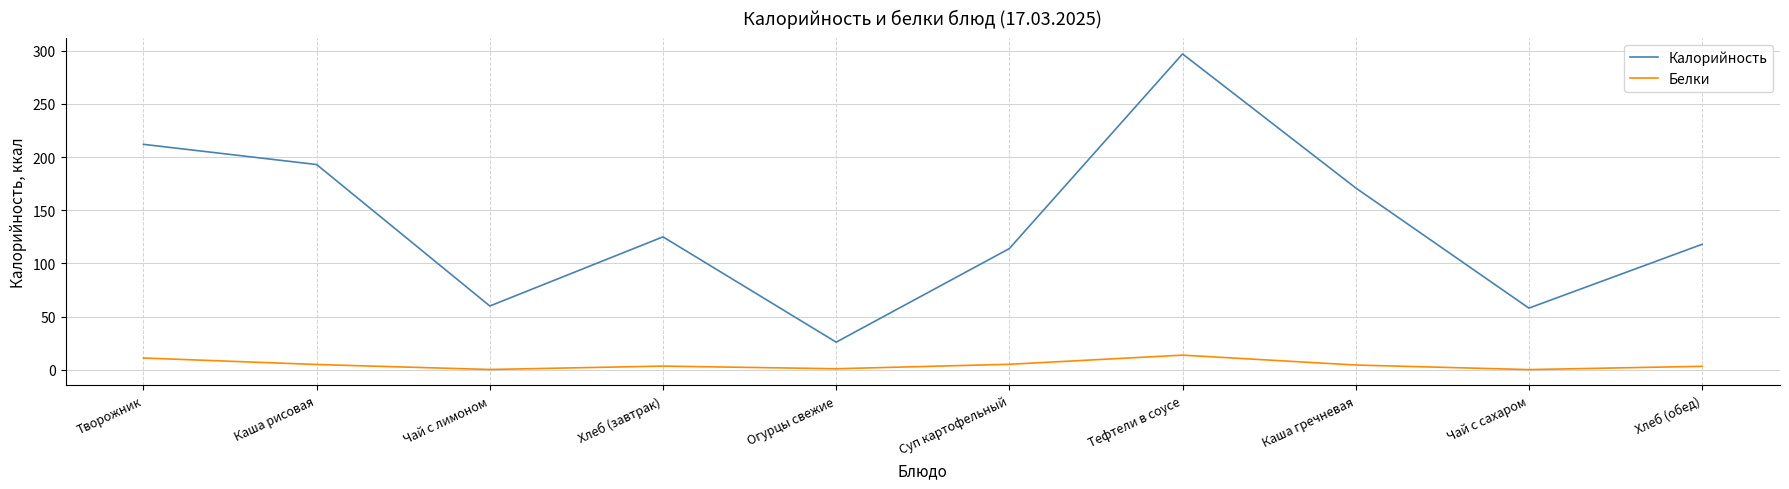

Where is the first local minimum for Калорийность?

Чай с лимоном